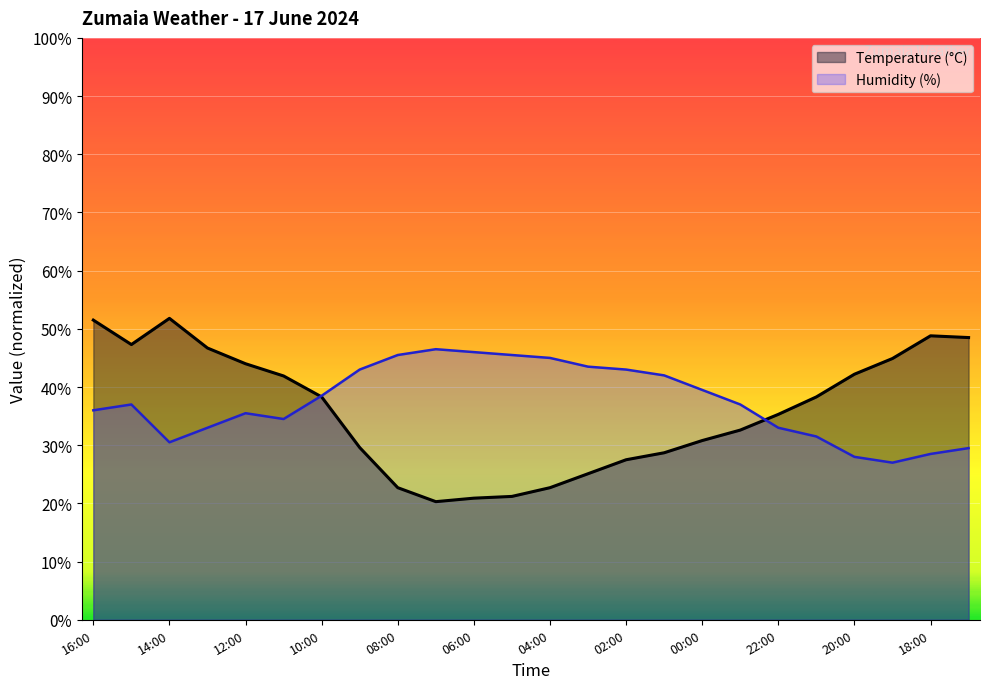

Reading right to left, extract all data points from this chart.

Temperature (°C): 17:00=48.5	18:00=48.8	19:00=44.9	20:00=42.2	21:00=38.3	22:00=35.3	23:00=32.6	00:00=30.8	01:00=28.7	02:00=27.5	03:00=25.1	04:00=22.7	05:00=21.2	06:00=20.9	07:00=20.3	08:00=22.7	09:00=29.6	10:00=38.3	11:00=41.9	12:00=44.0	13:00=46.7	14:00=51.8	15:00=47.3	16:00=51.5
Humidity (%): 17:00=29.5	18:00=28.5	19:00=27.0	20:00=28.0	21:00=31.5	22:00=33.0	23:00=37.0	00:00=39.5	01:00=42.0	02:00=43.0	03:00=43.5	04:00=45.0	05:00=45.5	06:00=46.0	07:00=46.5	08:00=45.5	09:00=43.0	10:00=38.5	11:00=34.5	12:00=35.5	13:00=33.0	14:00=30.5	15:00=37.0	16:00=36.0